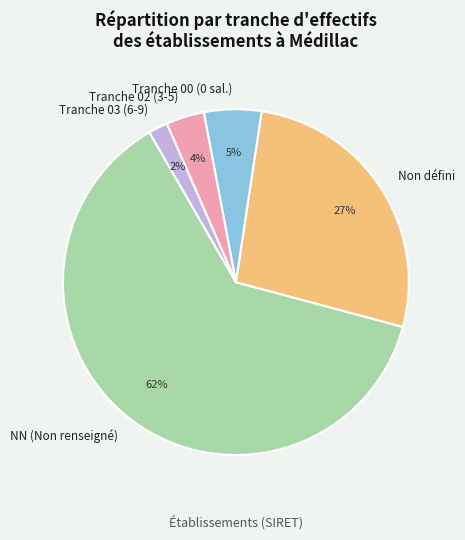

Is there any slice that represents more than half of the pie?

Yes